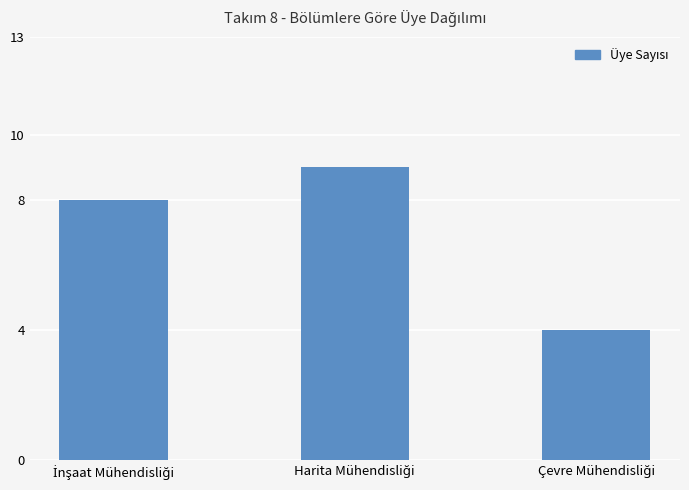

What is the minimum value shown in the chart?

4